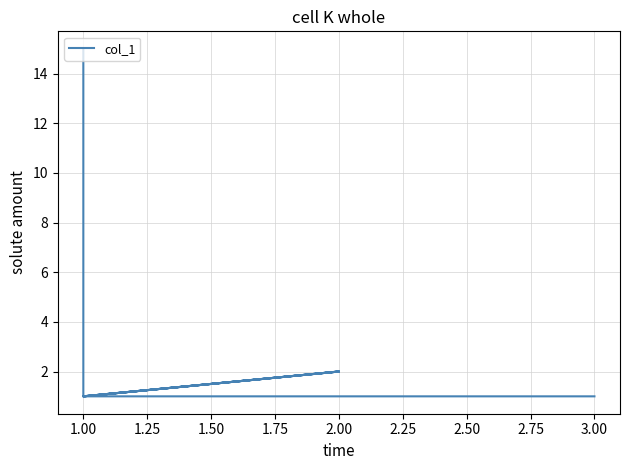

What is the average value?

2